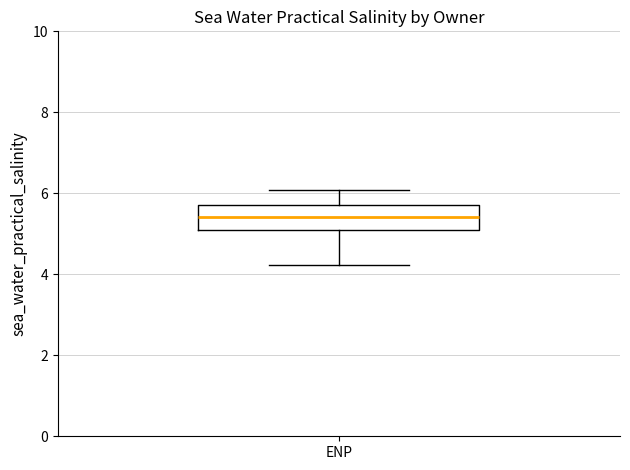

Transcribe this box plot: give where the median line is, the range the box spans, and where the two whiskers end, as read against the y-axis. The values are not printed on the chart, so give them approximately, as read against the axis.

median 5.4, box 5.0 to 5.8, whiskers 4.2 to 6.0